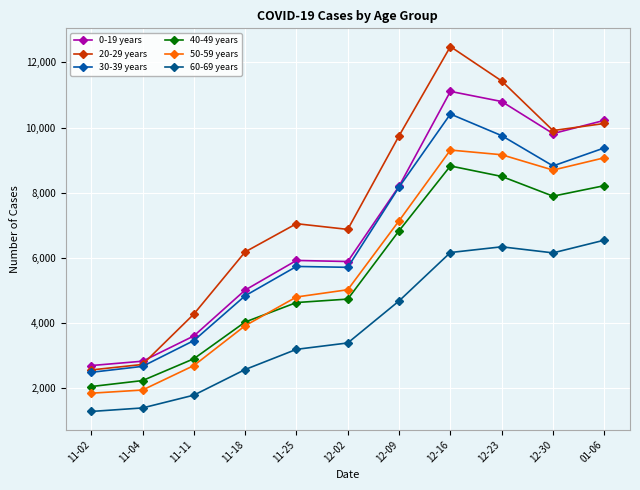

How many interior local valleys does the 0-19 years series have?

2